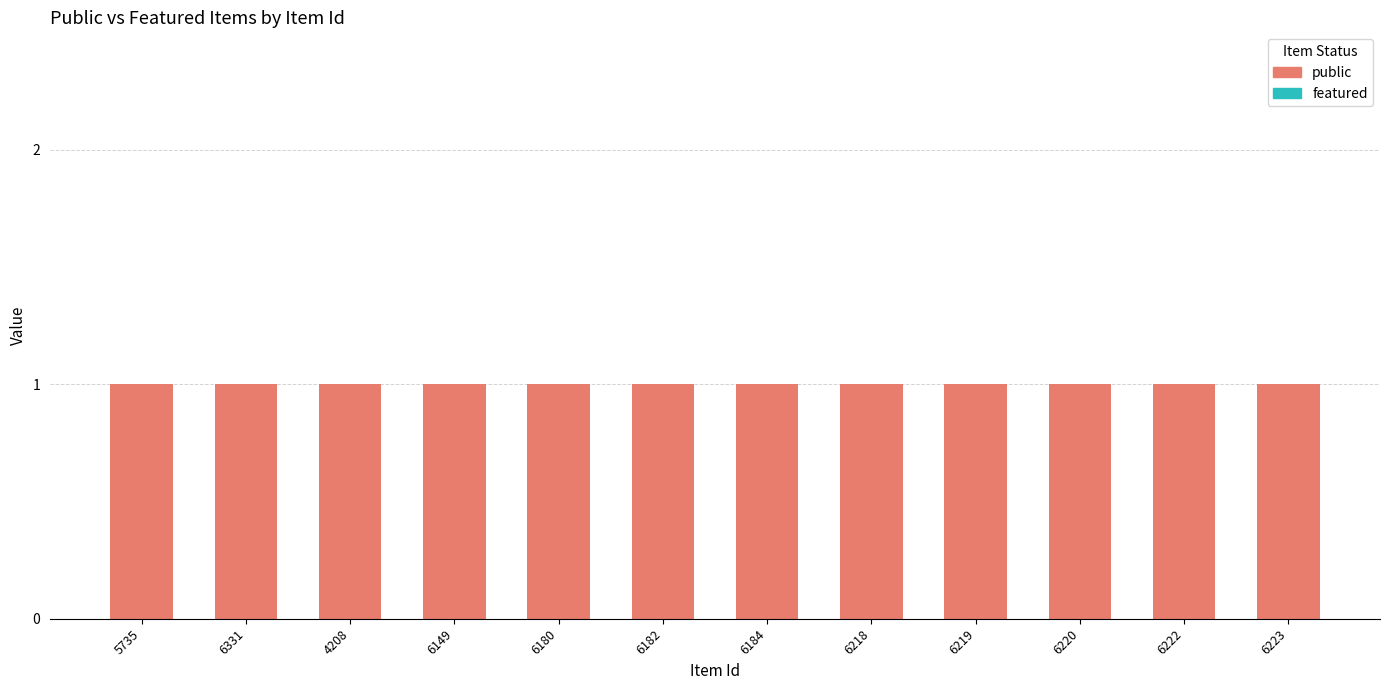

Which category has the highest value in the public series?

5735